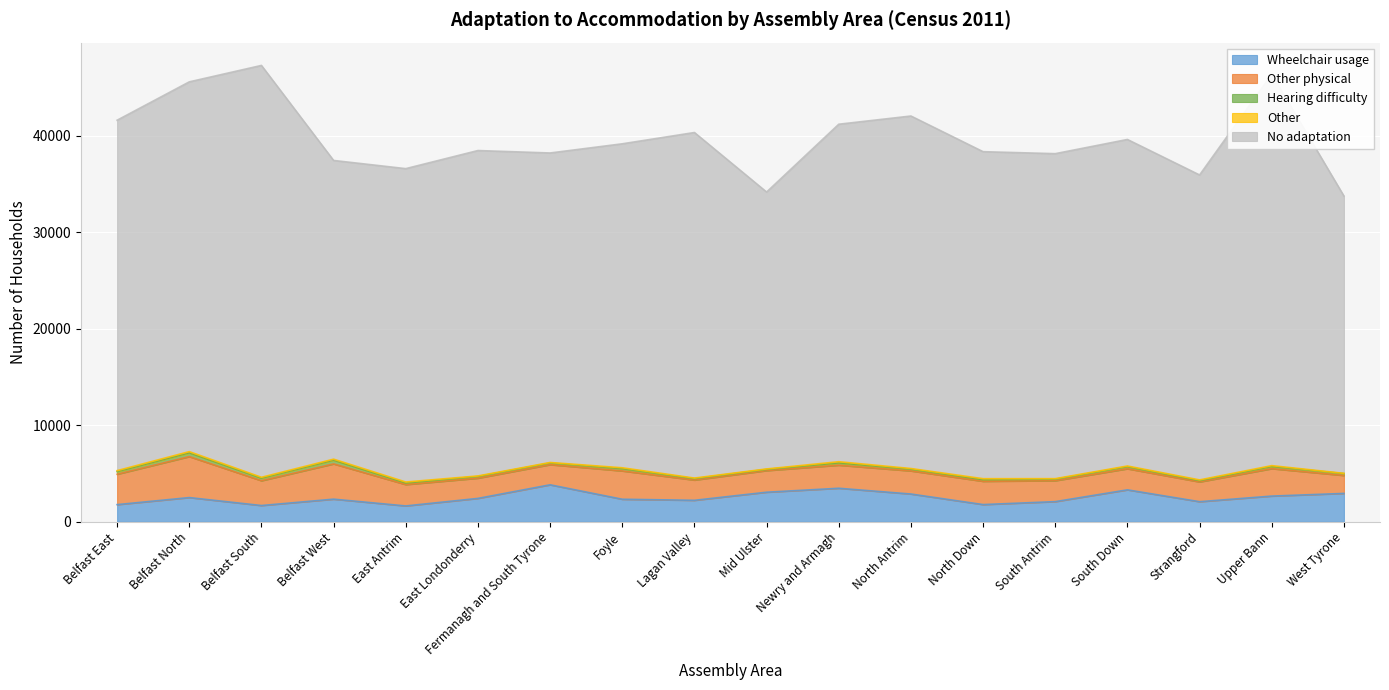

Which label corresponds to the smallest value in the chart?

West Tyrone